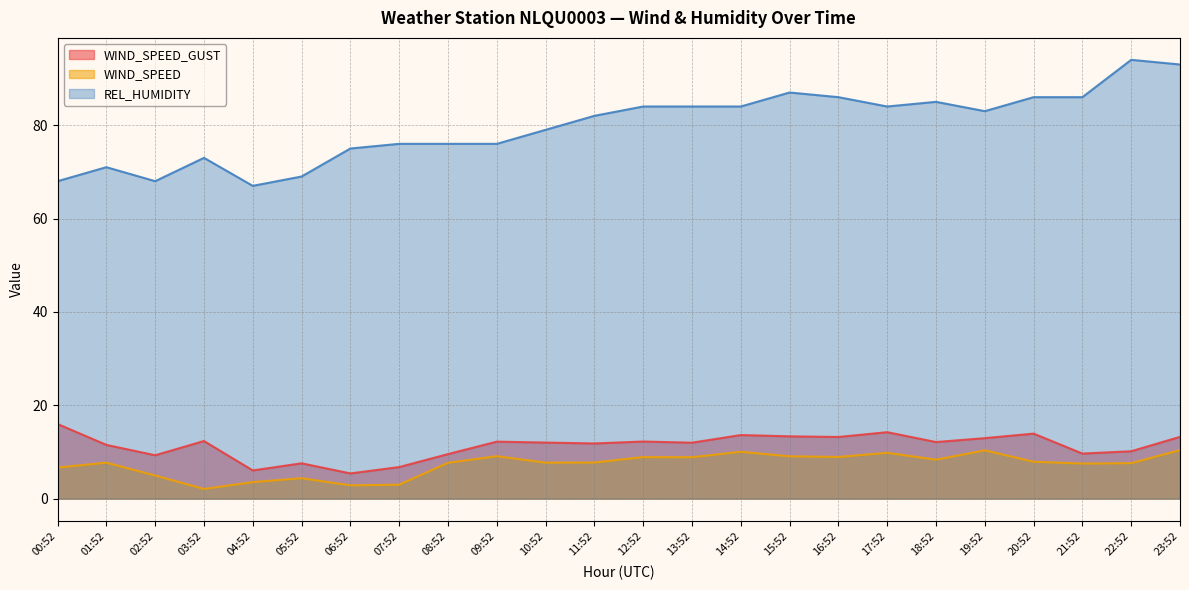

Which series has the largest total across all categories?

REL_HUMIDITY